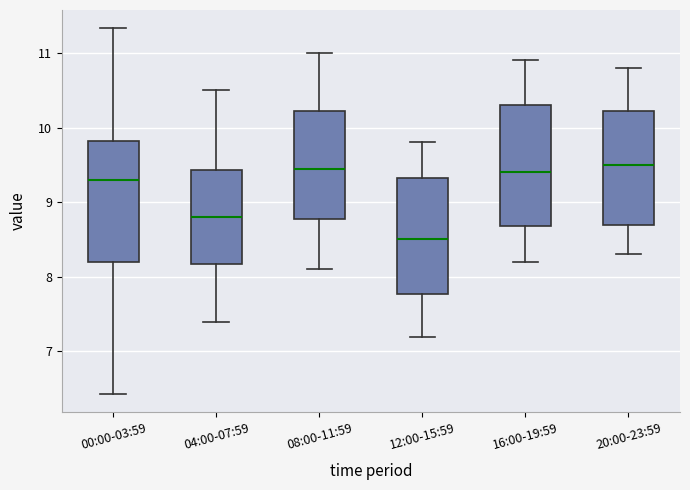

Reading left to right, transcribe this box plot: for each box, give where its median line is, the range the box spans, and where its two whiskers end, as read against the y-axis. The values are not printed on the chart, so give them approximately, as read against the axis.

00:00-03:59: median 9.3, box 8.2 to 9.8, whiskers 6.4 to 11.3
04:00-07:59: median 8.8, box 8.2 to 9.4, whiskers 7.4 to 10.5
08:00-11:59: median 9.5, box 8.8 to 10.2, whiskers 8.1 to 11.0
12:00-15:59: median 8.5, box 7.8 to 9.3, whiskers 7.2 to 9.8
16:00-19:59: median 9.4, box 8.7 to 10.3, whiskers 8.2 to 10.9
20:00-23:59: median 9.5, box 8.7 to 10.2, whiskers 8.3 to 10.8